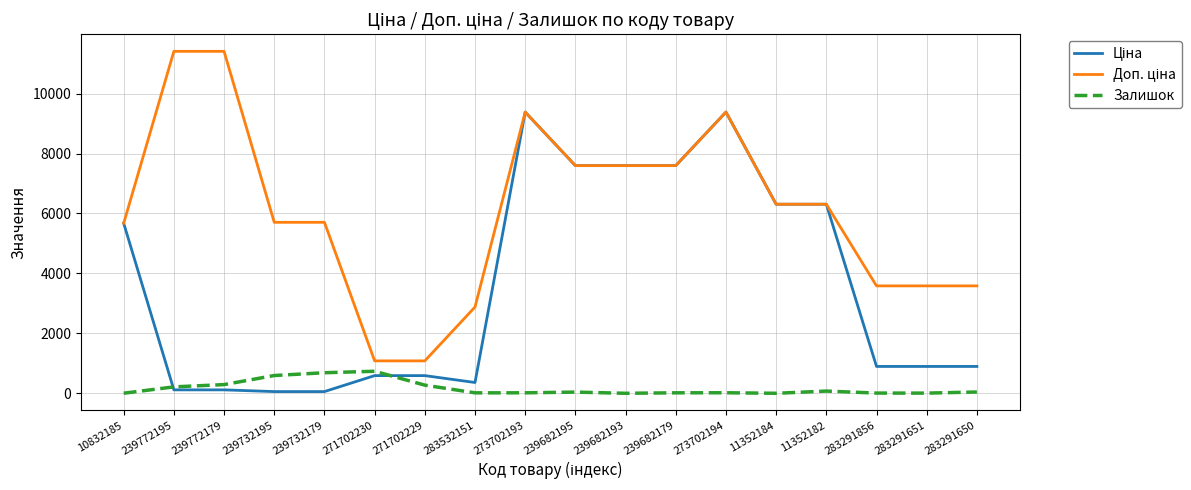

What is the highest value of the Залишок series?

735.0